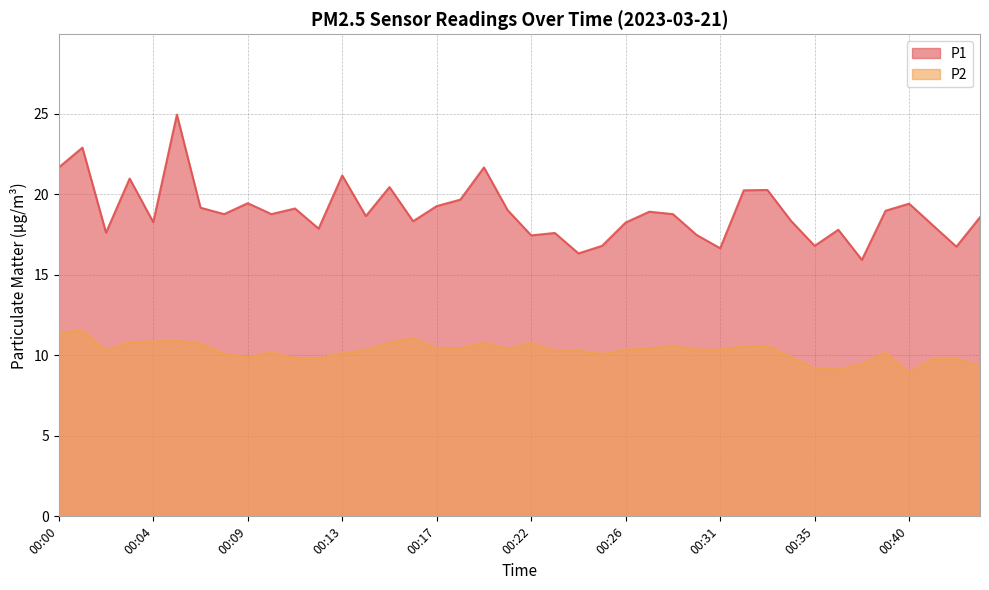

Between 00:07 and 00:43, which series saw the biggest shift?

P2